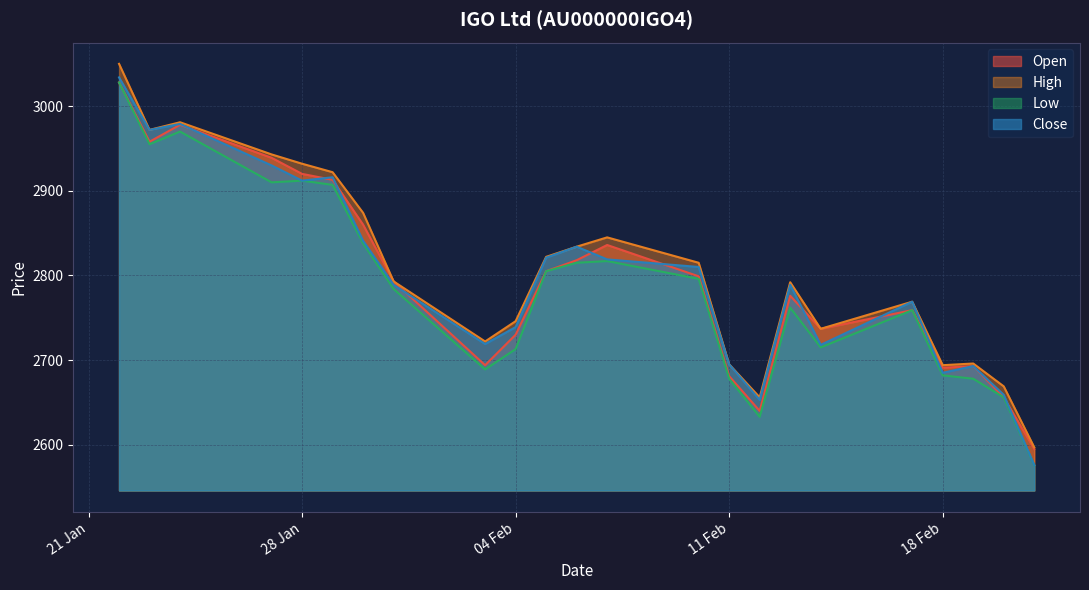

What is the difference between the maximum and second lowest values in the Open series?

388